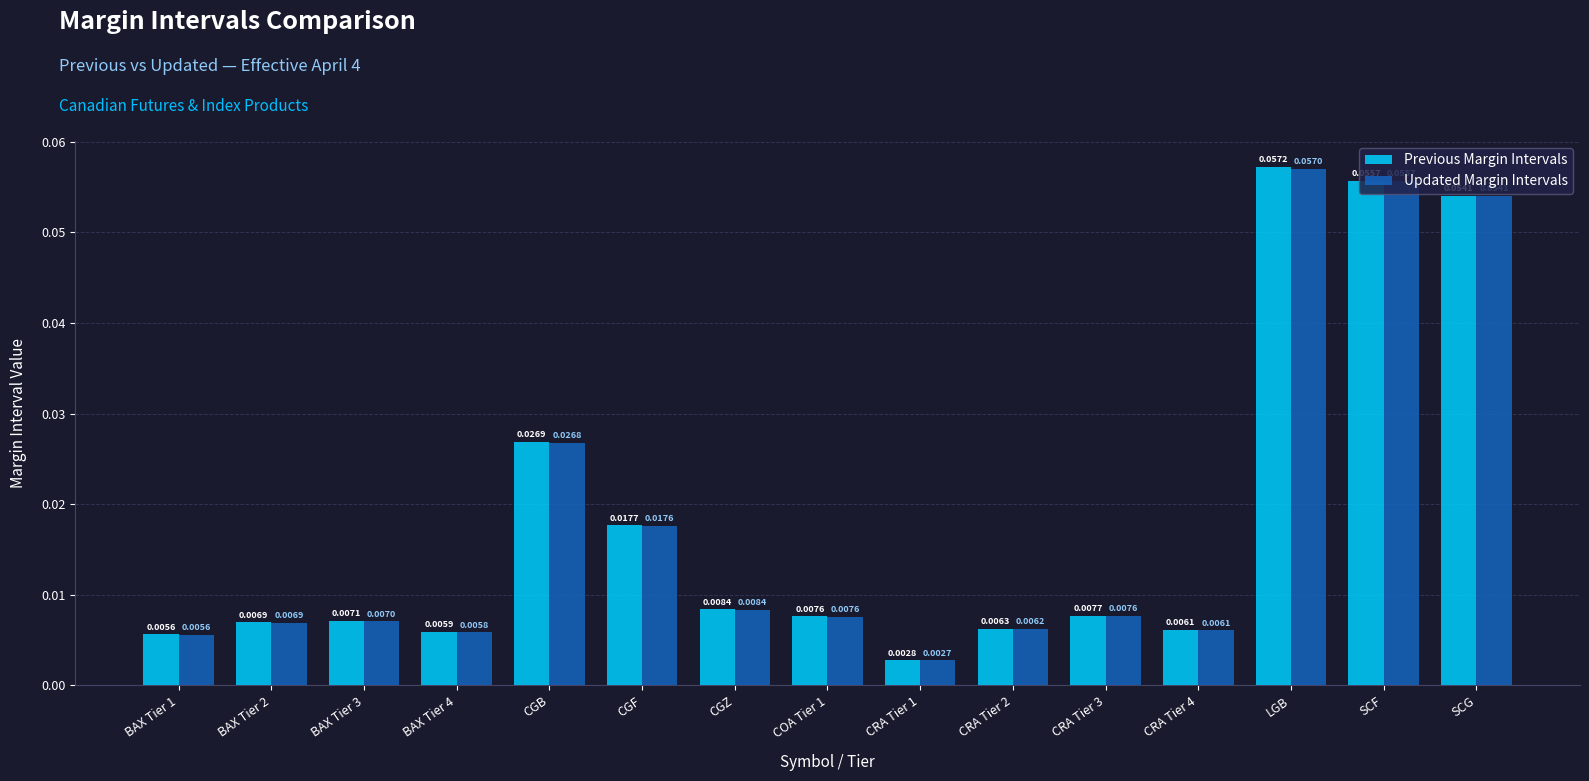

Which series has the widest spread of values?

Previous Margin Intervals